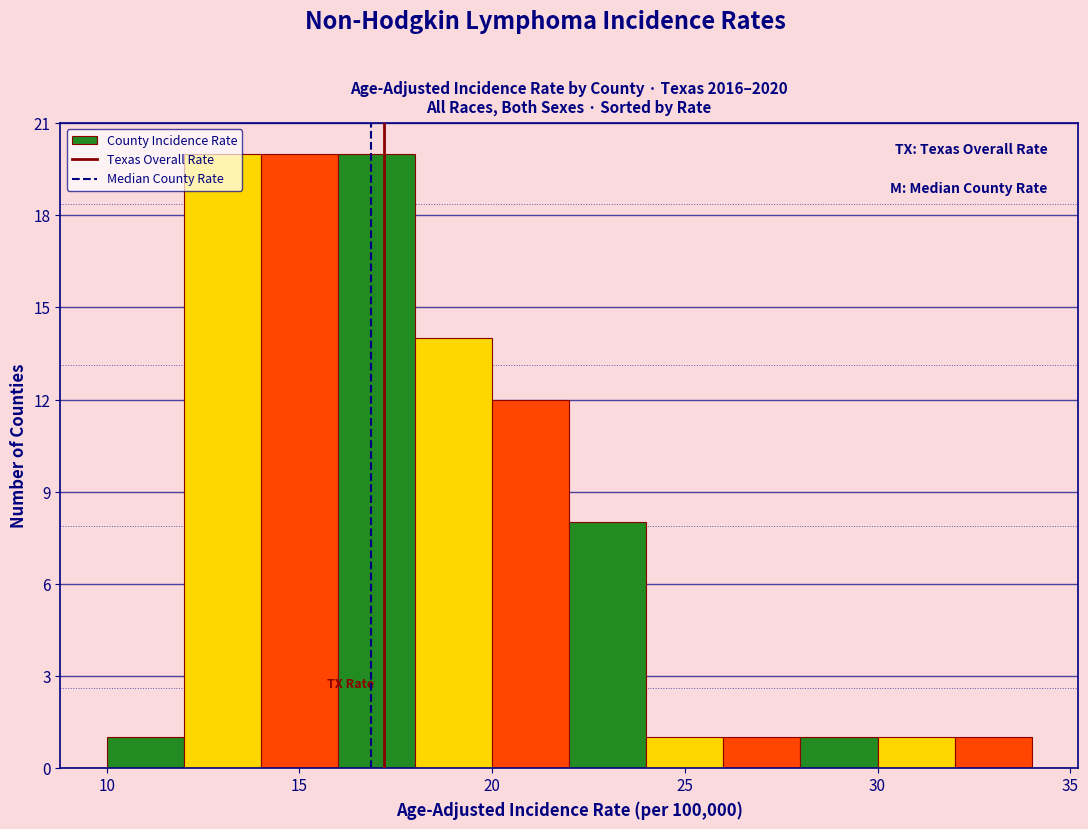

How tall is the bar that spans 12 to 14 on the x-axis? The values are not printed on the chart, so give them approximately, as read against the axis.

20